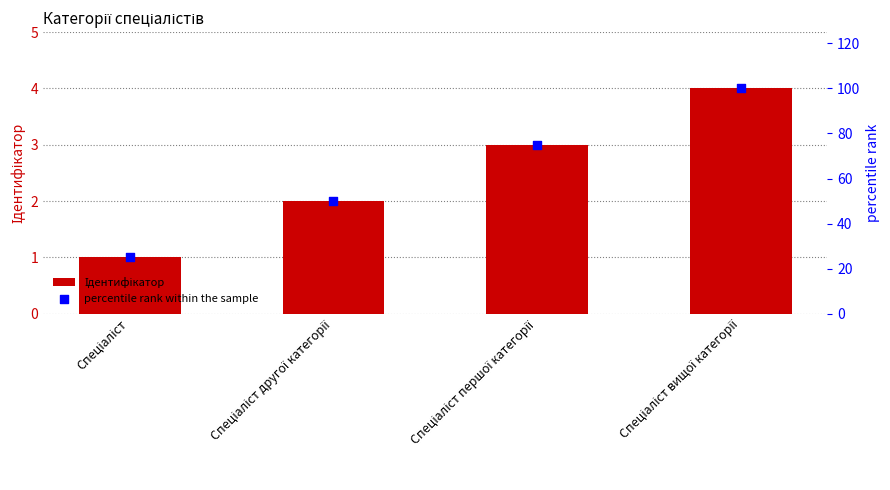

Which series has the largest total across all categories?

percentile rank within the sample